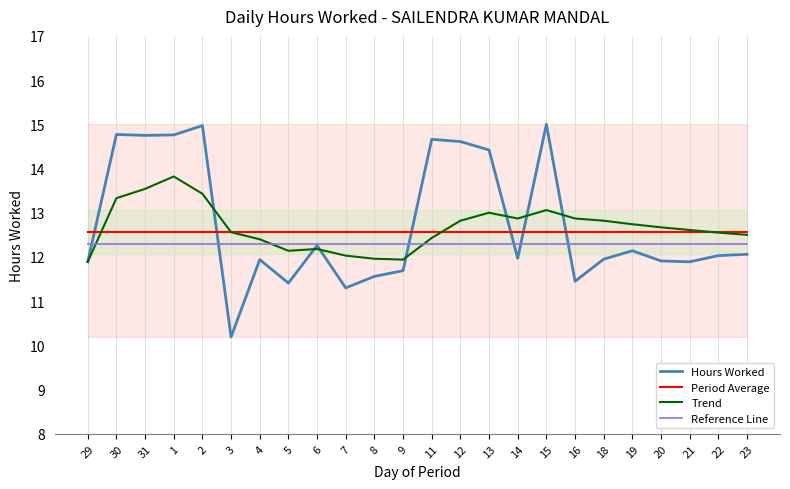

After their last crossing, which series has the higher values: Trend or Period Average?

Period Average